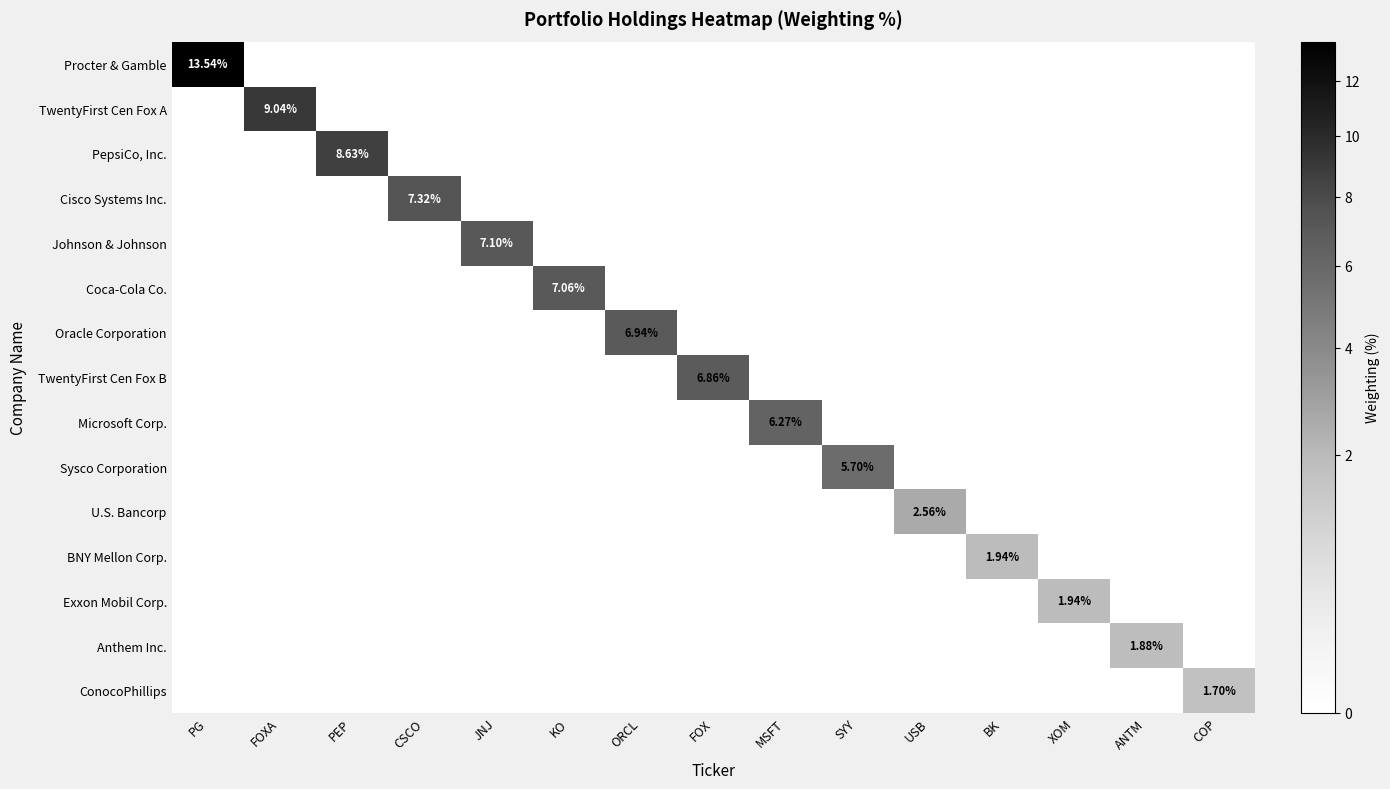

The Exxon Mobil Corp. series shows 0.0 at FOXA. True or false?

True